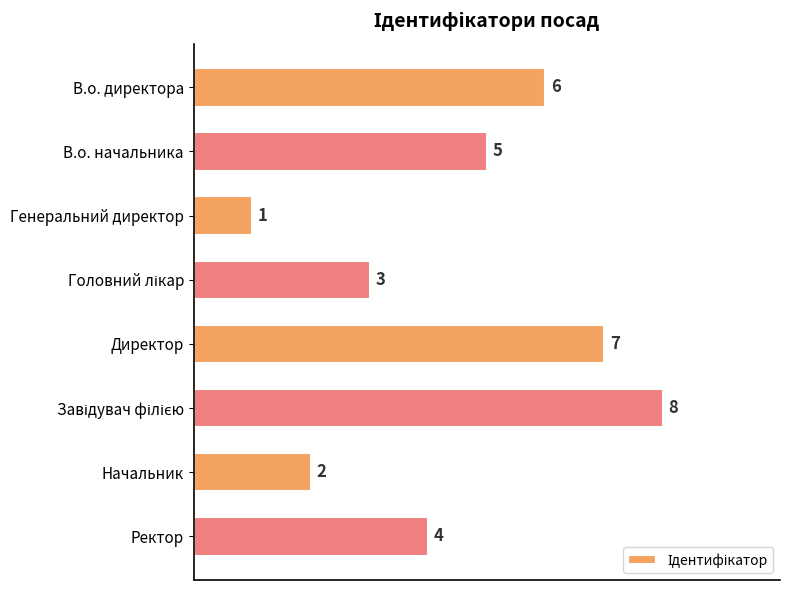

Are the bars horizontal?

Yes